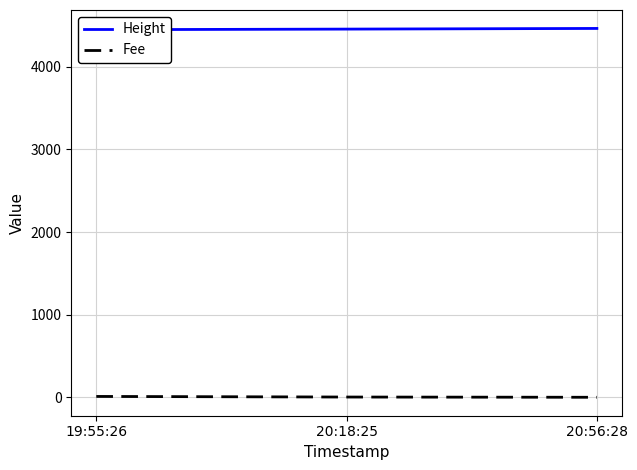

Reading left to right, extract all data points from this chart.

Height: 4449.0	4456.0	4464.0
Fee: 10.3	3.0	0.1